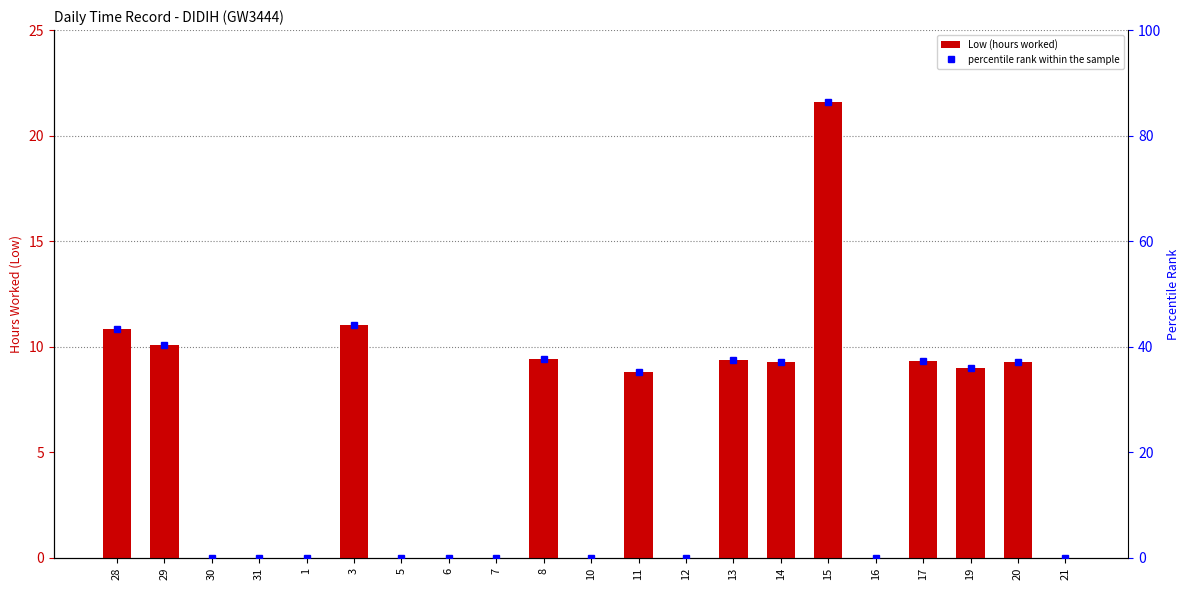

Is it true that percentile rank within the sample equals 36.0 at 19?

True